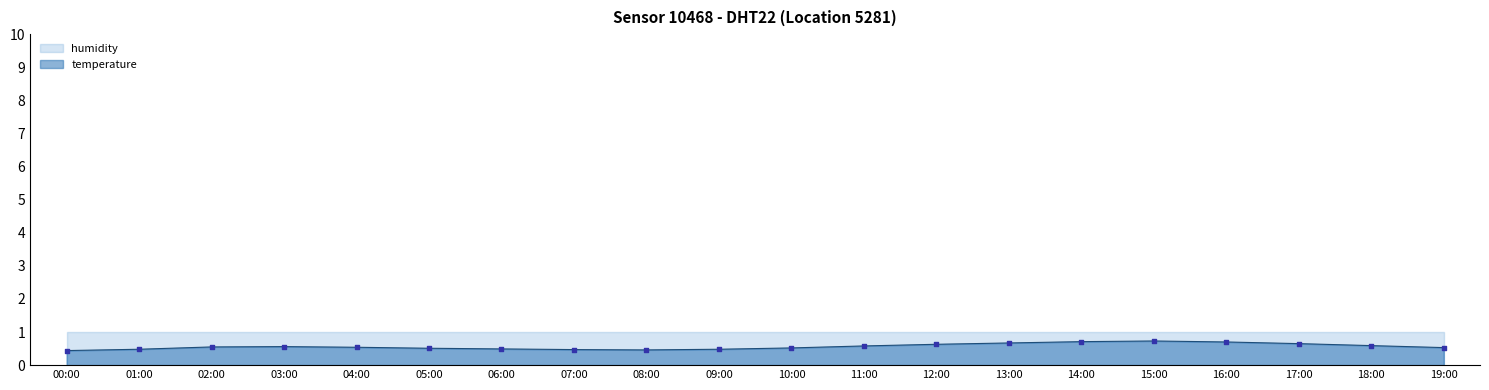

Which has a higher value, 16:00 or 10:00?

16:00